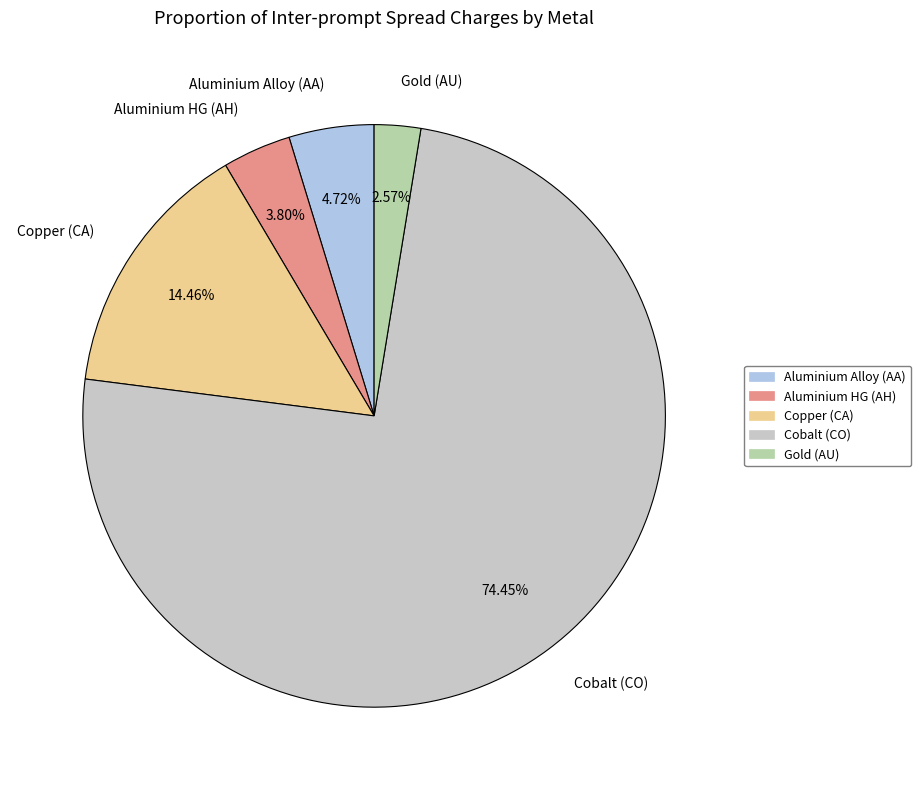

Which has a higher value, Cobalt (CO) or Aluminium HG (AH)?

Cobalt (CO)